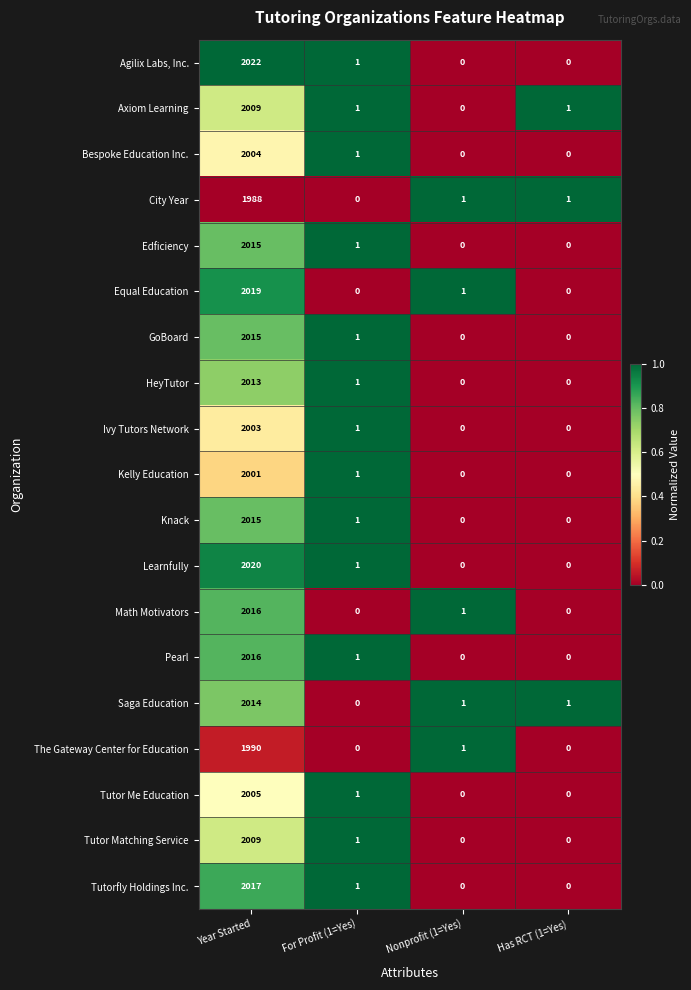

At which category does the chart reach its peak across all series?

Year Started